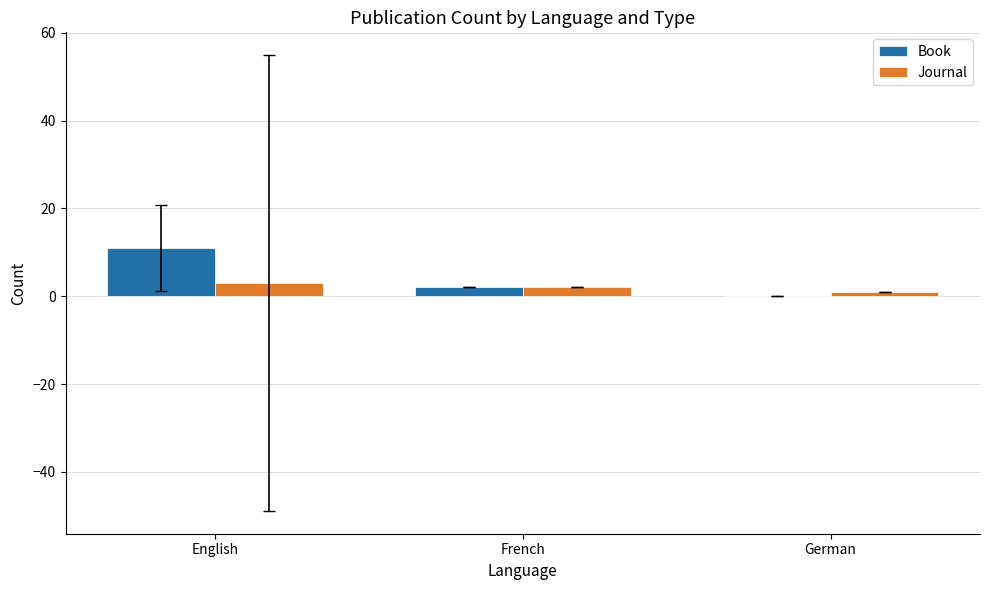

Between English and German, which series saw the biggest shift?

Book